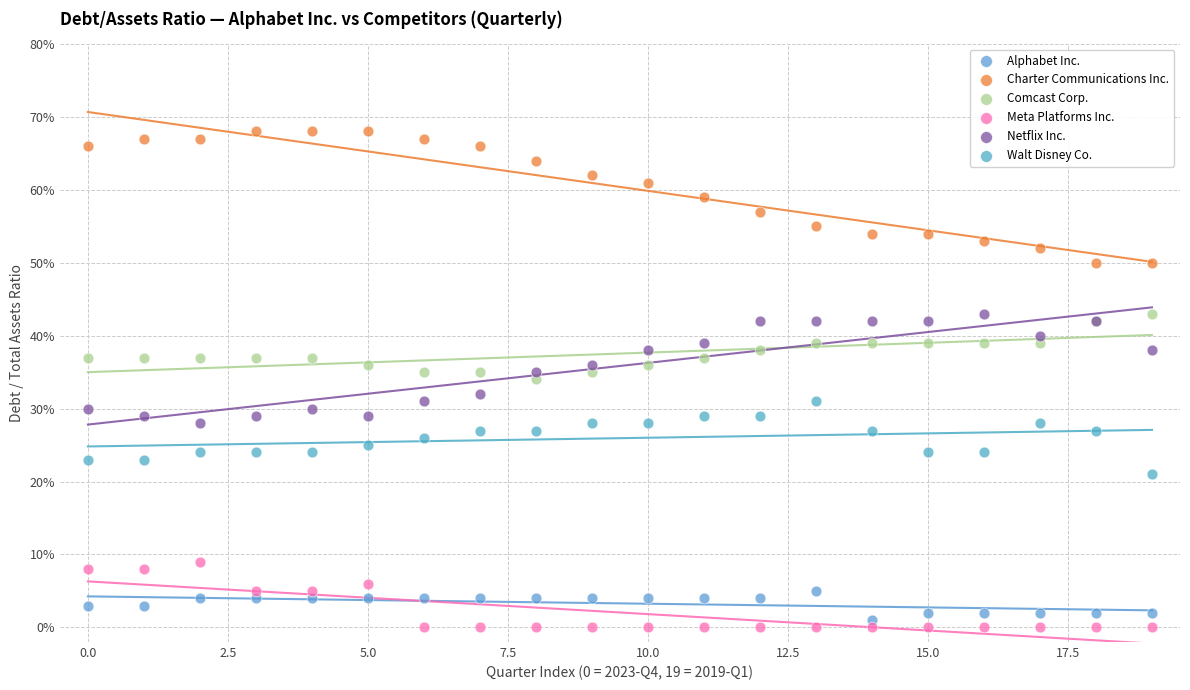

Which series reaches the minimum Y coordinate?

Meta Platforms Inc.